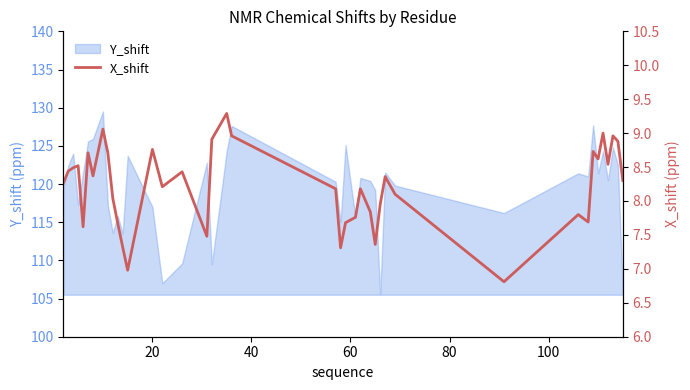

Reading left to right, list all the values displayed in this chart.

8.3	8.4	8.5	8.5	7.6	8.7	8.4	9.1	8.7	8.0	7.7	7.3	7.0	8.8	8.2	8.4	7.5	8.9	9.3	9.0	8.2	7.3	7.7	7.8	8.2	7.8	7.4	8.0	8.4	8.1	6.8	7.8	7.7	8.7	8.6	9.0	8.5	9.0	8.9	8.3